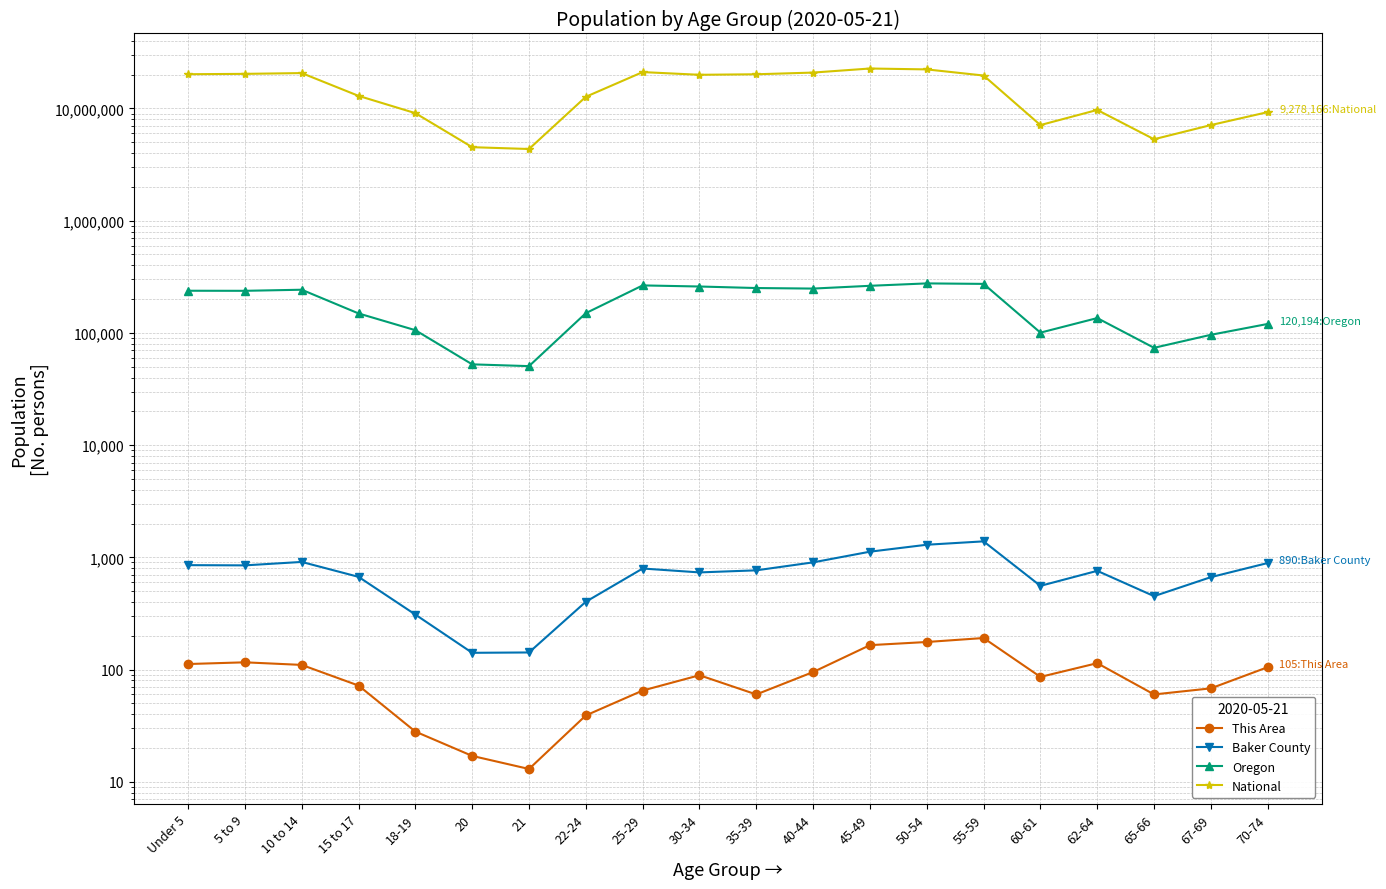

True or false: This Area and Baker County cross at least once.

False